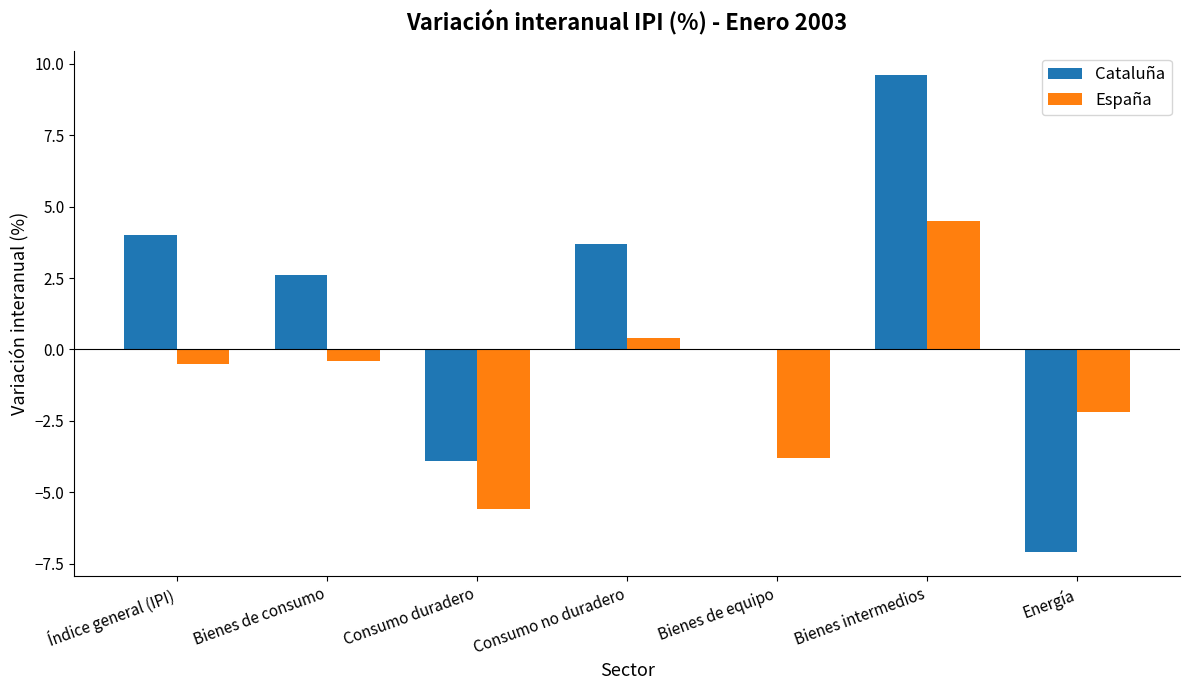

Is it true that Cataluña equals -6.6 at Consumo duradero?

False